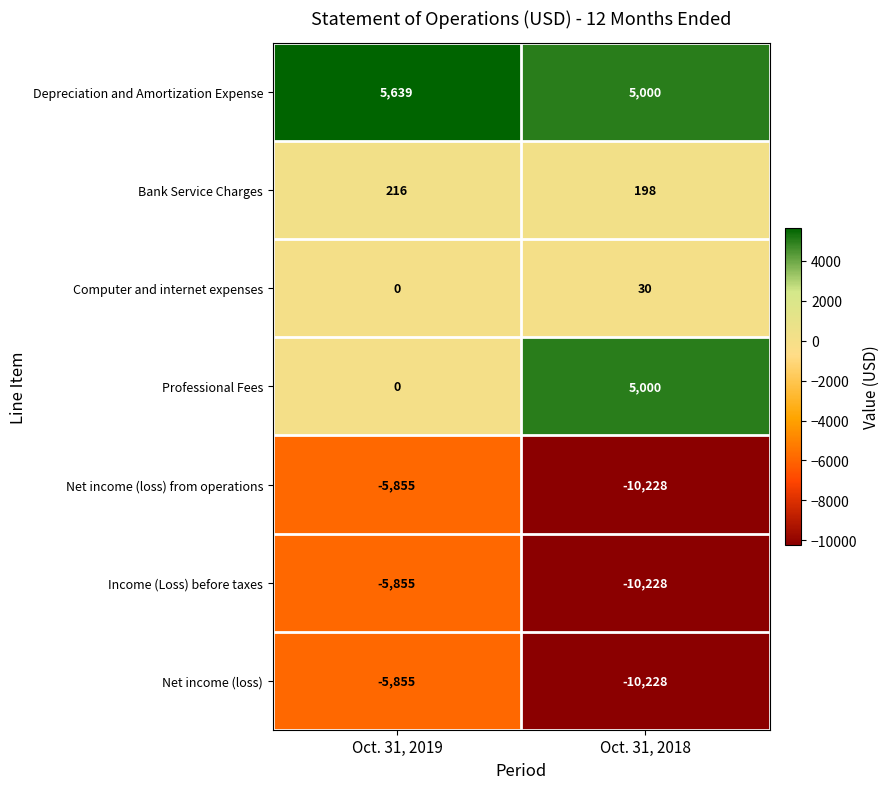

List the labels in order of Professional Fees value, smallest first.

Oct. 31, 2019, Oct. 31, 2018